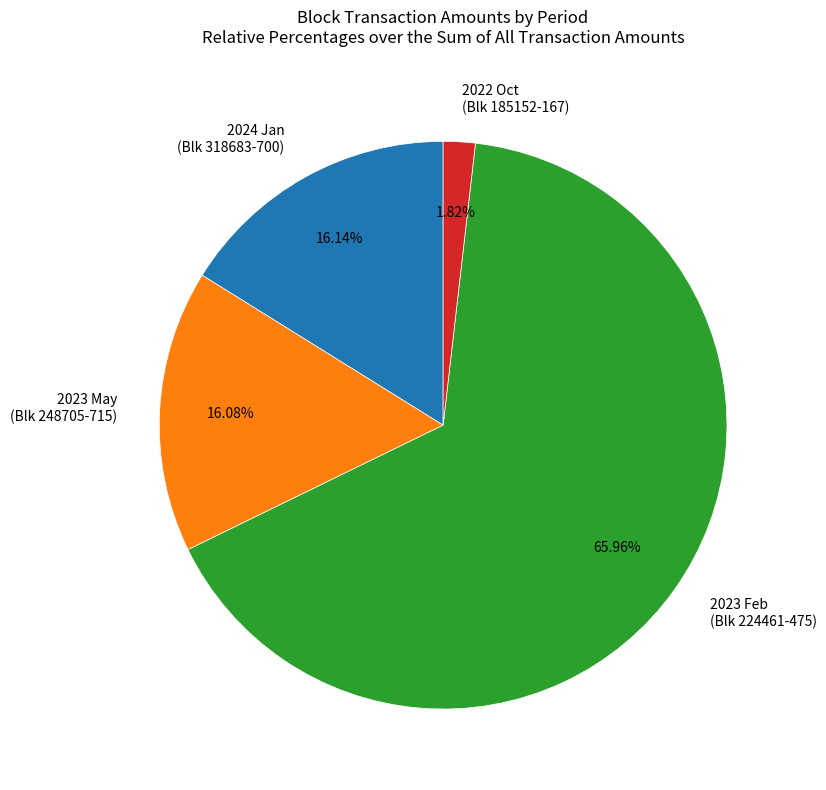

Is the sum of 2022 Oct (Blk 185152-167) and 2024 Jan (Blk 318683-700) greater than half?

No